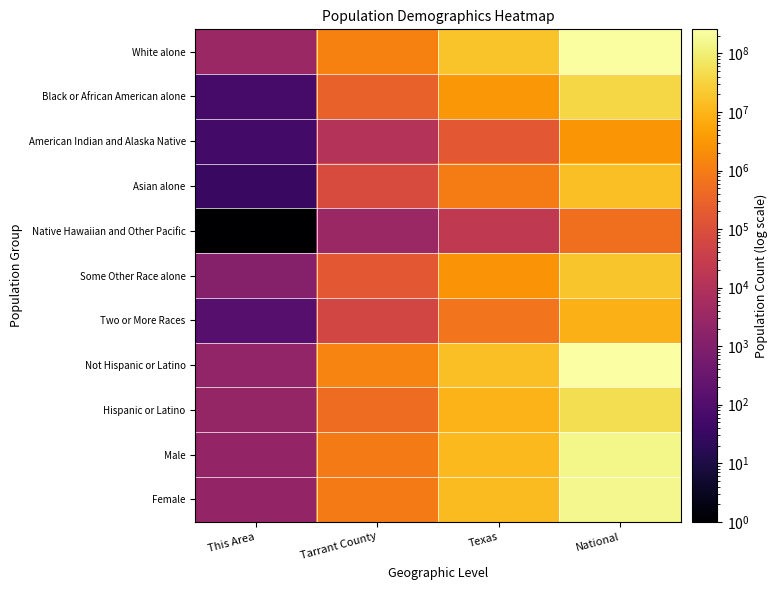

Reading left to right, what are all the values shown in this chart?

White alone: This Area=3228	Tarrant County=1205530	Texas=17701552	National=223553265
Black or African American alone: This Area=63	Tarrant County=268983	Texas=2979598	National=38929319
American Indian and Alaska Native: This Area=53	Tarrant County=11827	Texas=170972	National=2932248
Asian alone: This Area=34	Tarrant County=84561	Texas=964596	National=14674252
Native Hawaiian and Other Pacific: This Area=1	Tarrant County=3184	Texas=21656	National=540013
Some Other Race alone: This Area=1177	Tarrant County=180672	Texas=2628186	National=19107368
Two or More Races: This Area=130	Tarrant County=54277	Texas=679001	National=9009073
Not Hispanic or Latino: This Area=2123	Tarrant County=1326057	Texas=15684640	National=258267944
Hispanic or Latino: This Area=2563	Tarrant County=482977	Texas=9460921	National=50477594
Male: This Area=2292	Tarrant County=887235	Texas=12472280	National=151781326
Female: This Area=2394	Tarrant County=921799	Texas=12673281	National=156964212